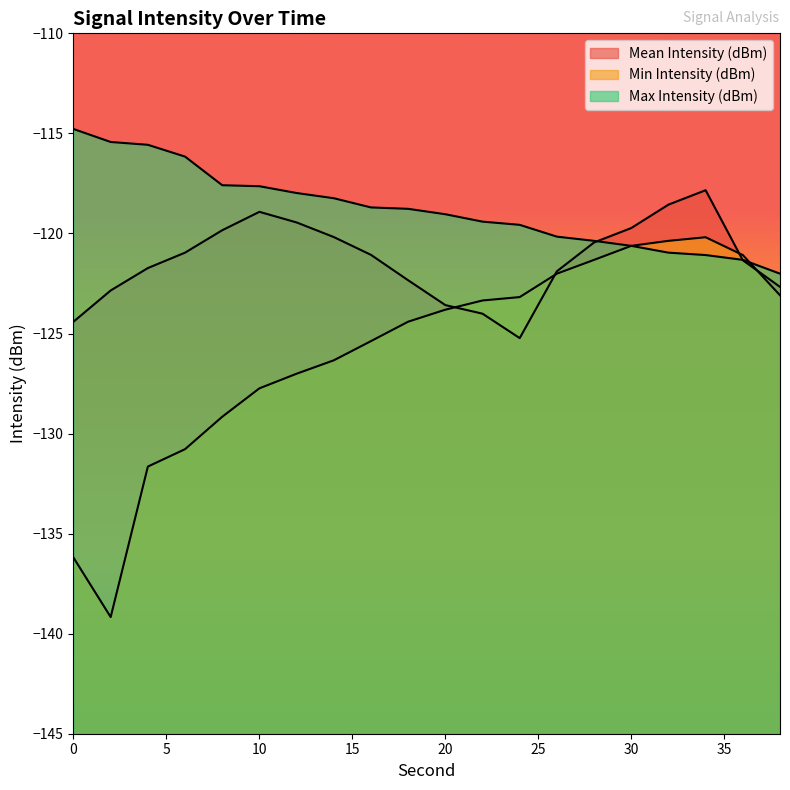

Between 32 and 18, which is larger?

32